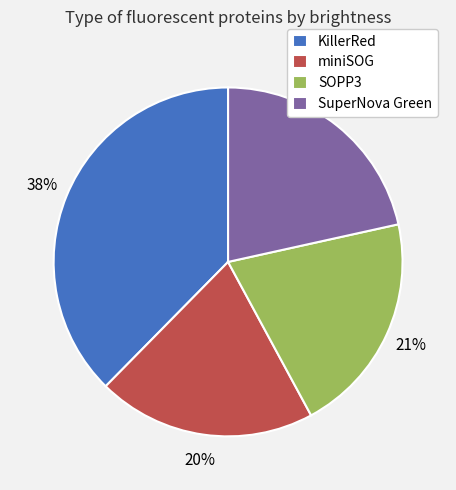

To the nearest percent, what portion does KillerRed represent?

38%